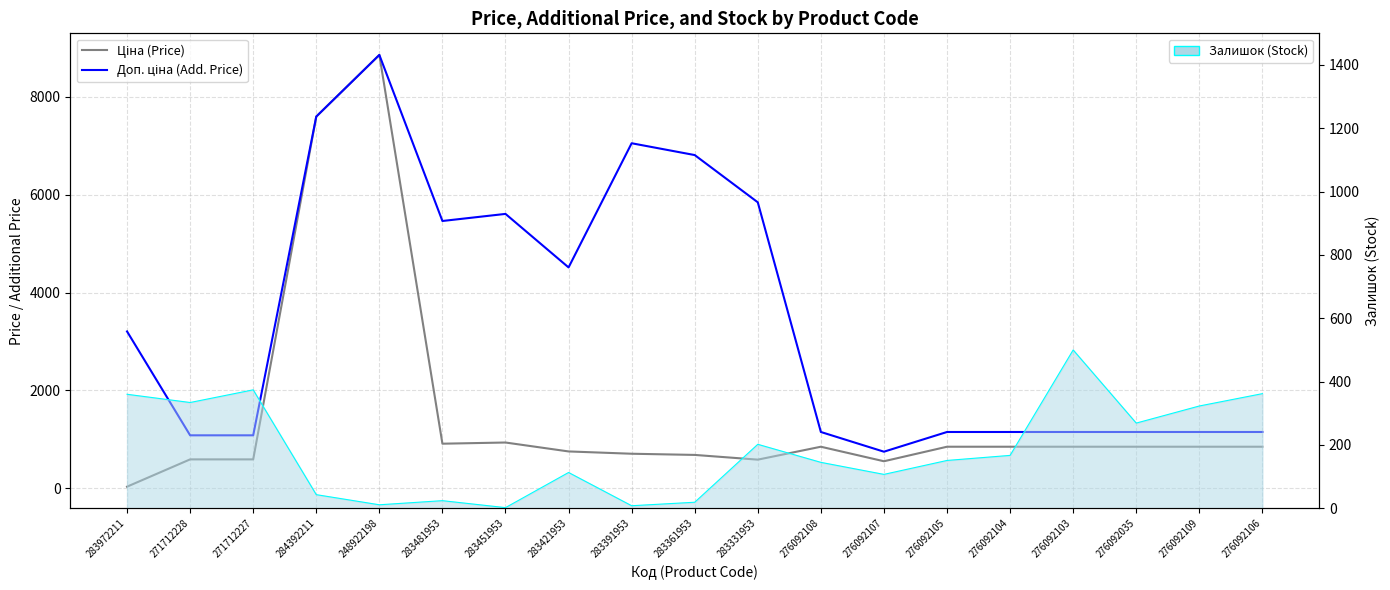

How many series are shown in this chart?

3